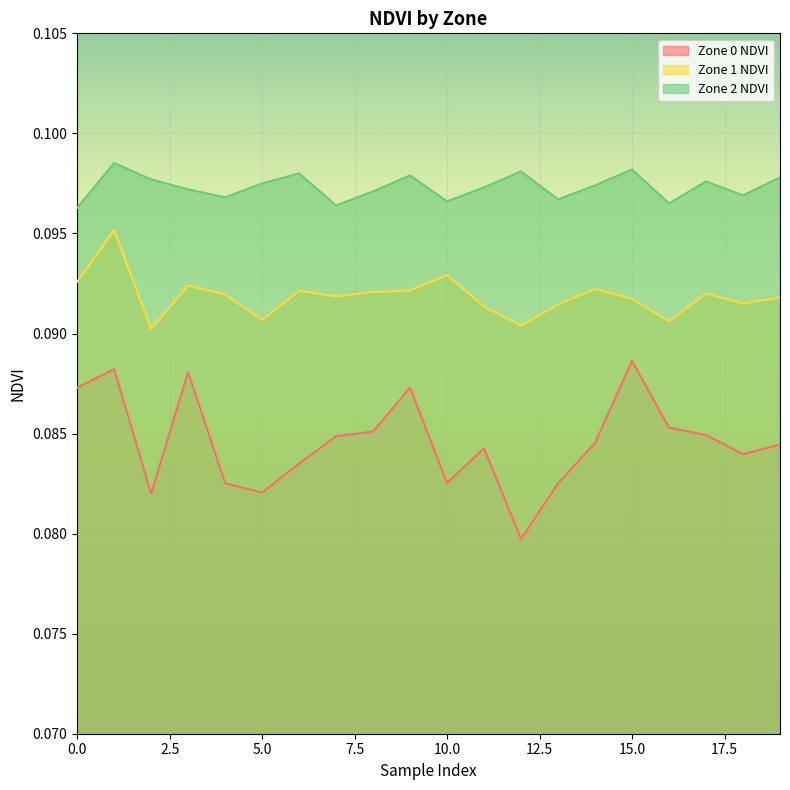

How many interior local peaks does the Zone 0 NDVI series have?

5